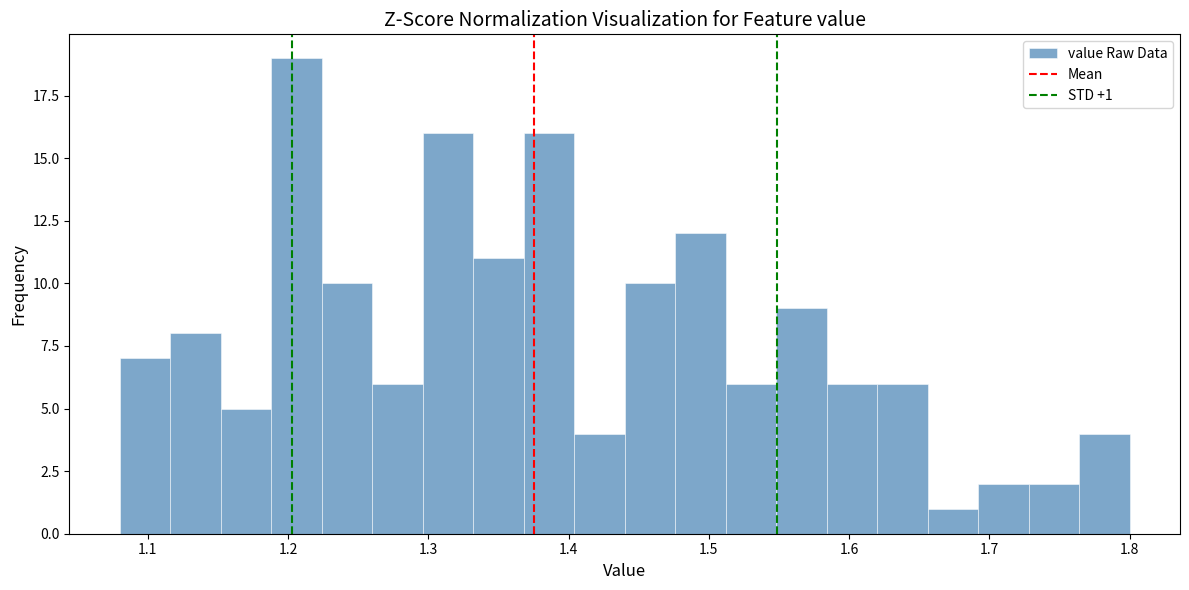

Read against the x-axis, roughly where is the centre of the tallest bar?

1.21